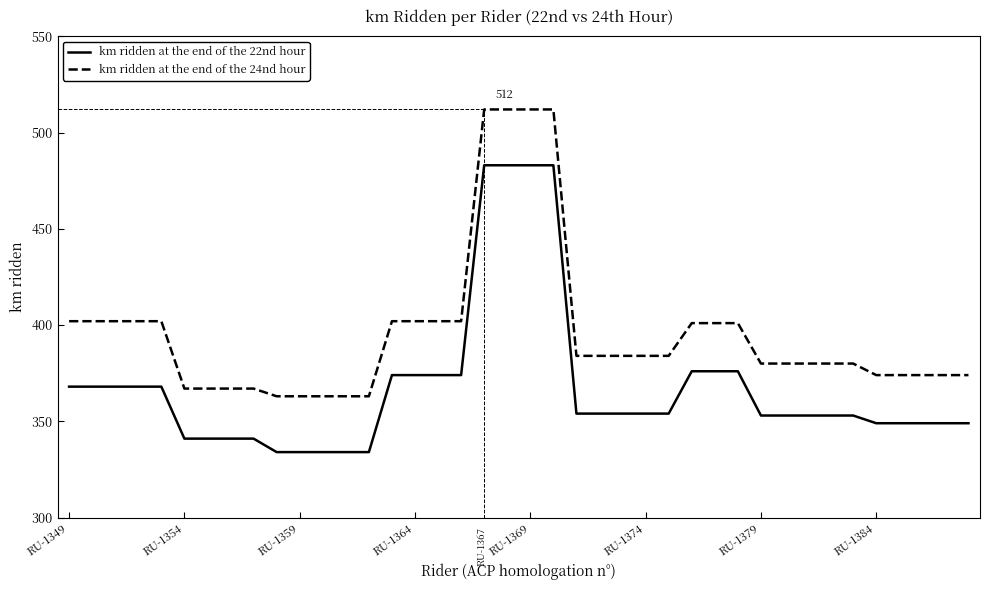

What is the minimum value shown in the chart?

334